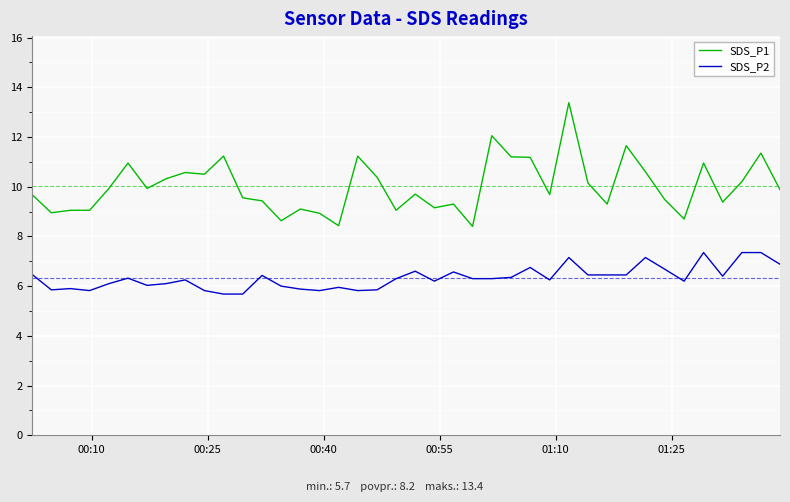

Which series has the largest total across all categories?

SDS_P1